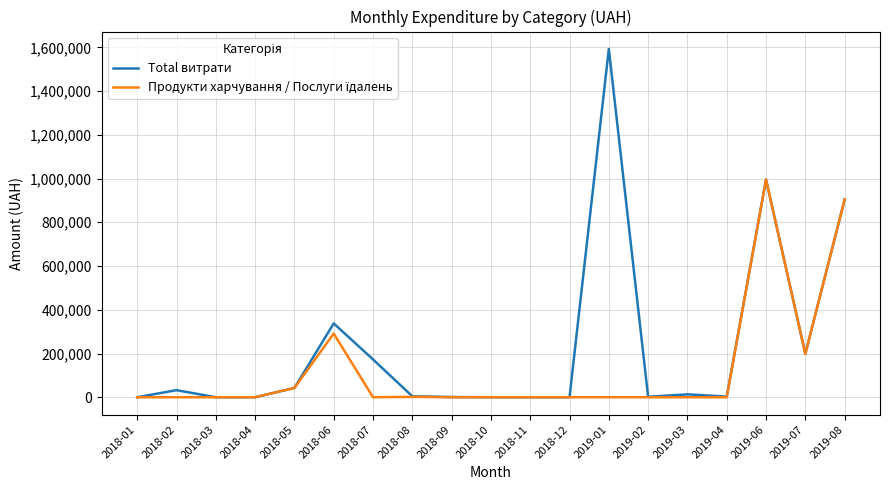

What is the greatest value displayed?

1592597.5